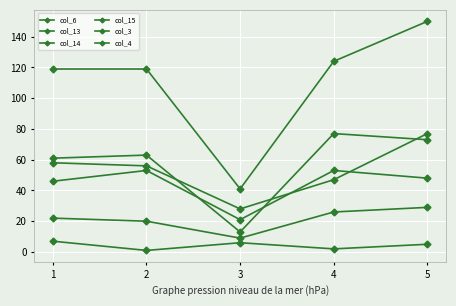

Is this an area chart (filled region under the line)?

No